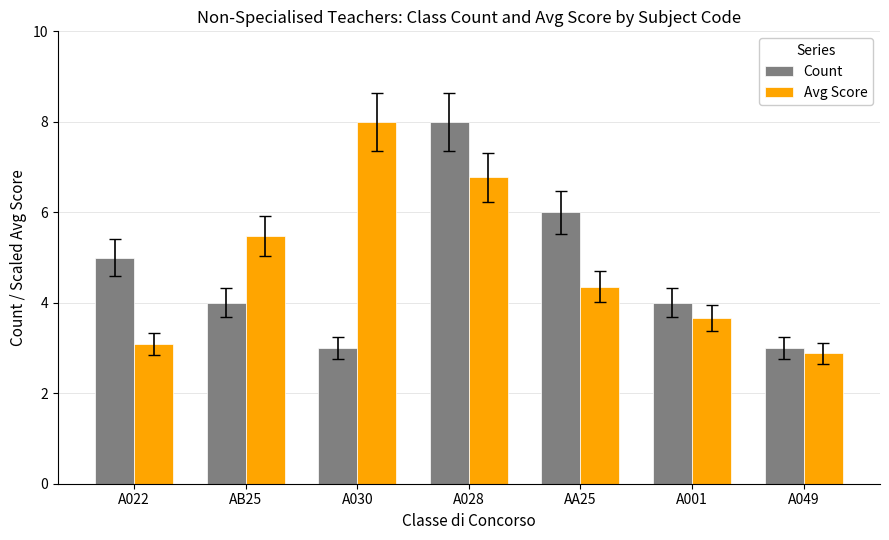

Rank the series at AA25 from highest to lowest value.

Count, Avg Score